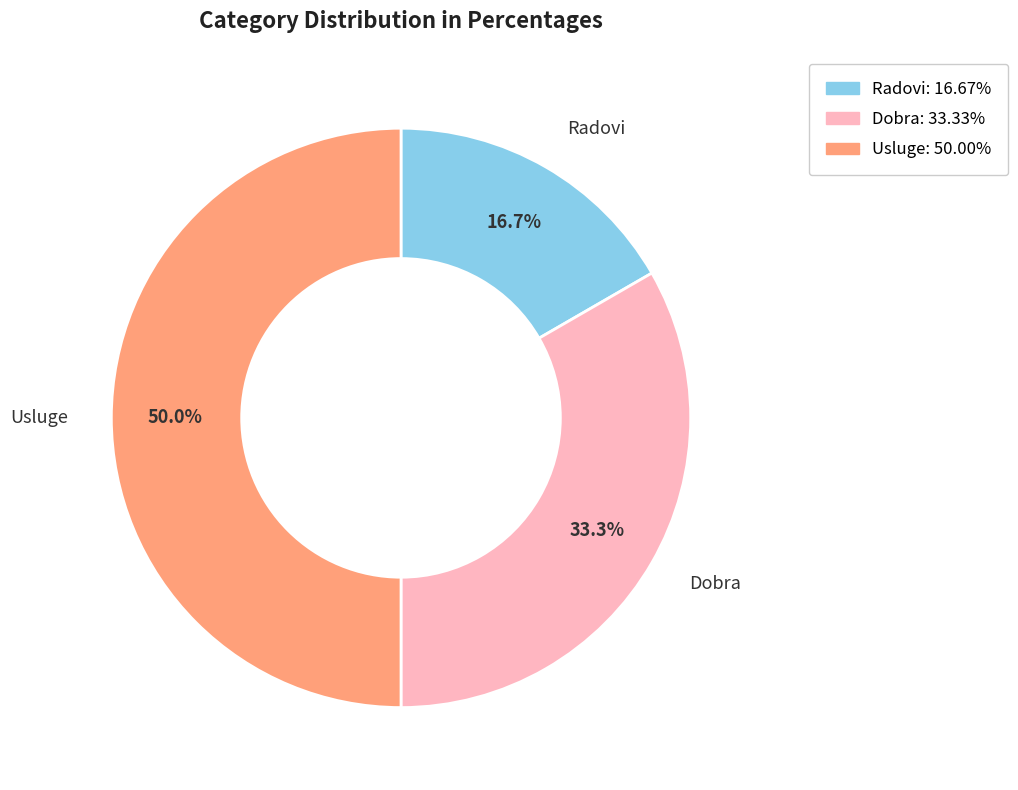

Between Radovi and Usluge, which is larger?

Usluge